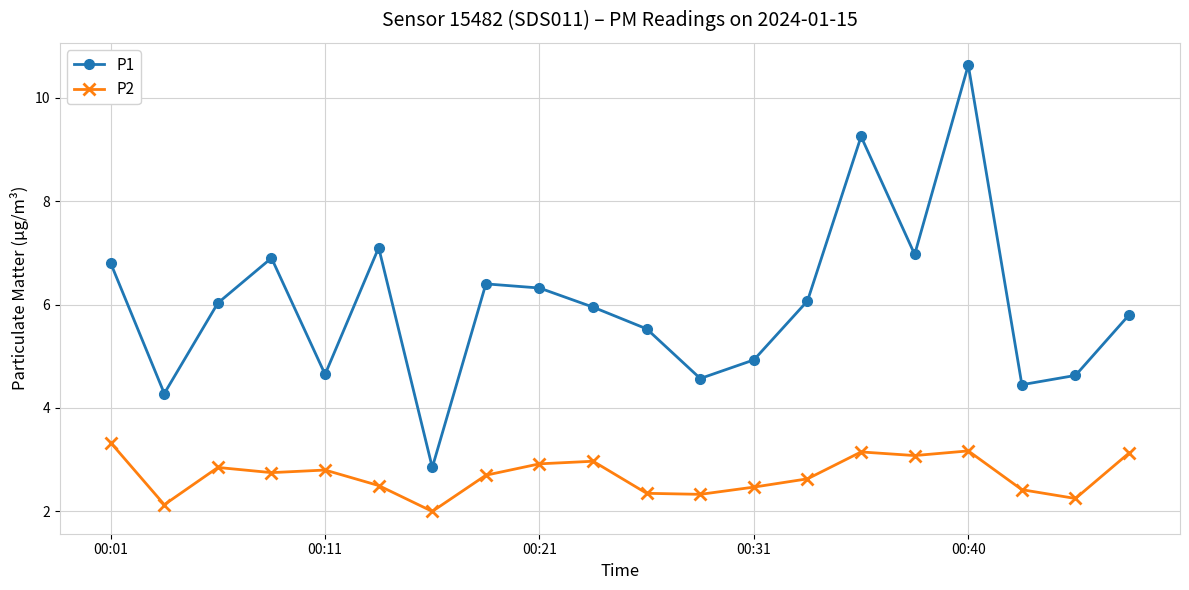

Does the chart display data point markers on the line(s)?

Yes